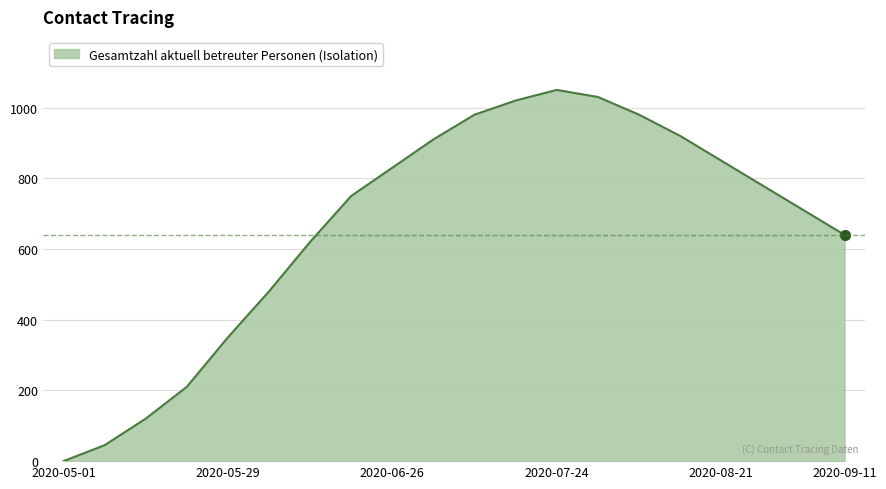

What is the greatest value displayed?

1050